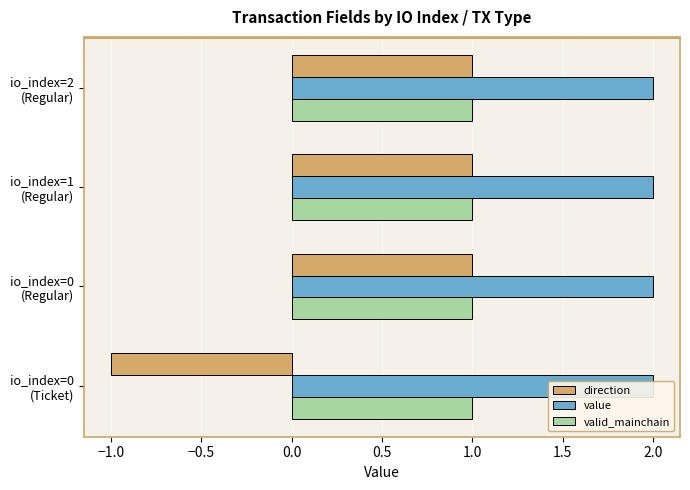

What is the approximate value of direction at io_index=0 (Ticket)?

-1.0